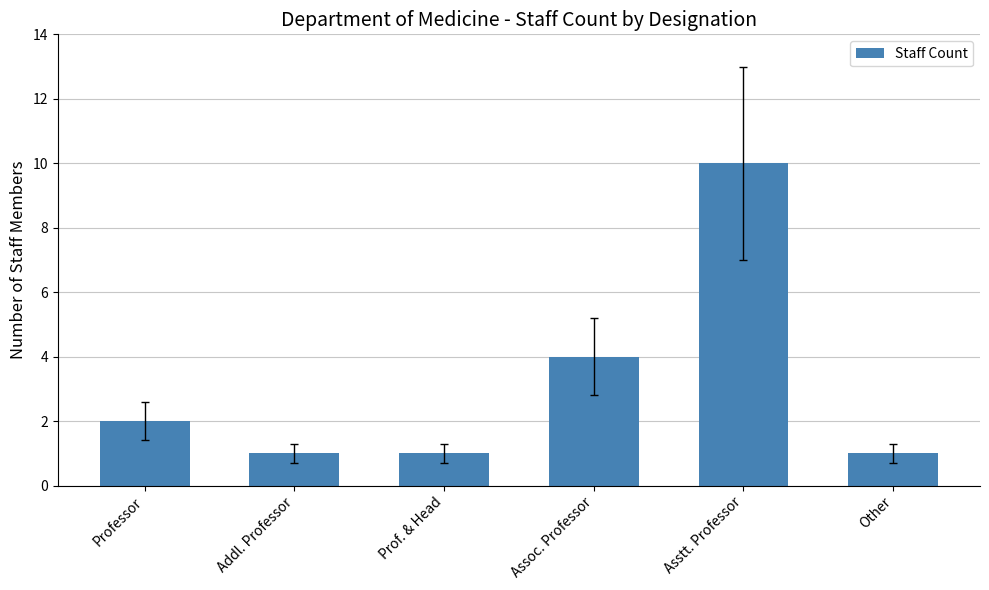

What is the maximum value shown in the chart?

10